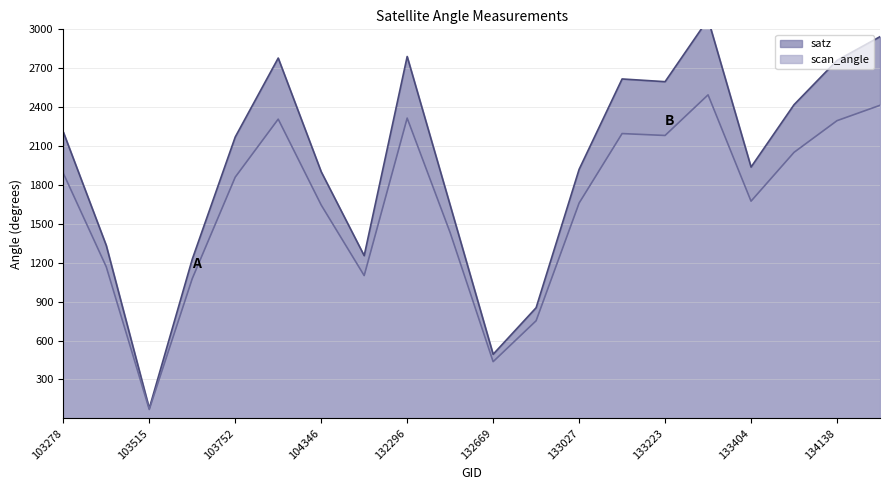

How many values in the scan_angle series exceed 1860?

10